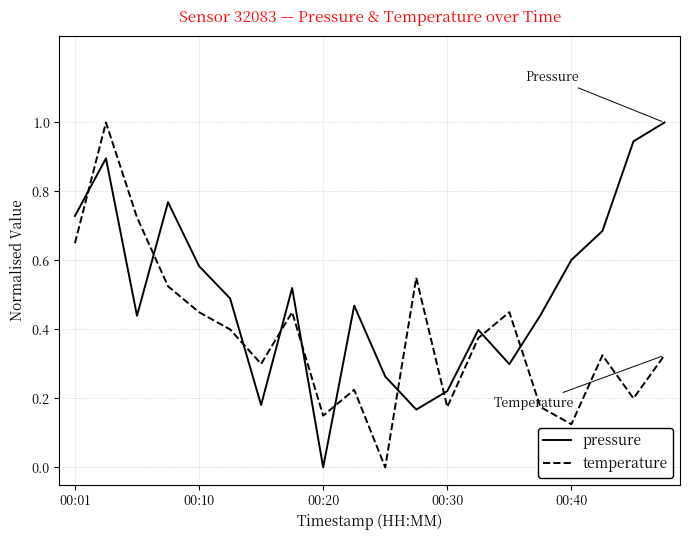

What is the difference between the maximum and minimum values in the pressure series?

1.0